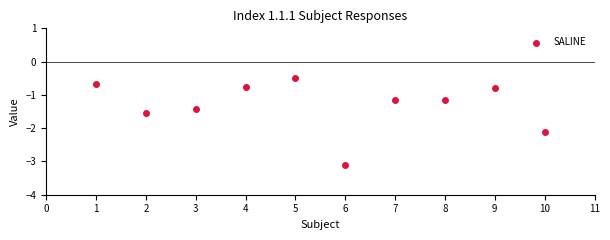

What is the range of X values (max minus min)?

9.0